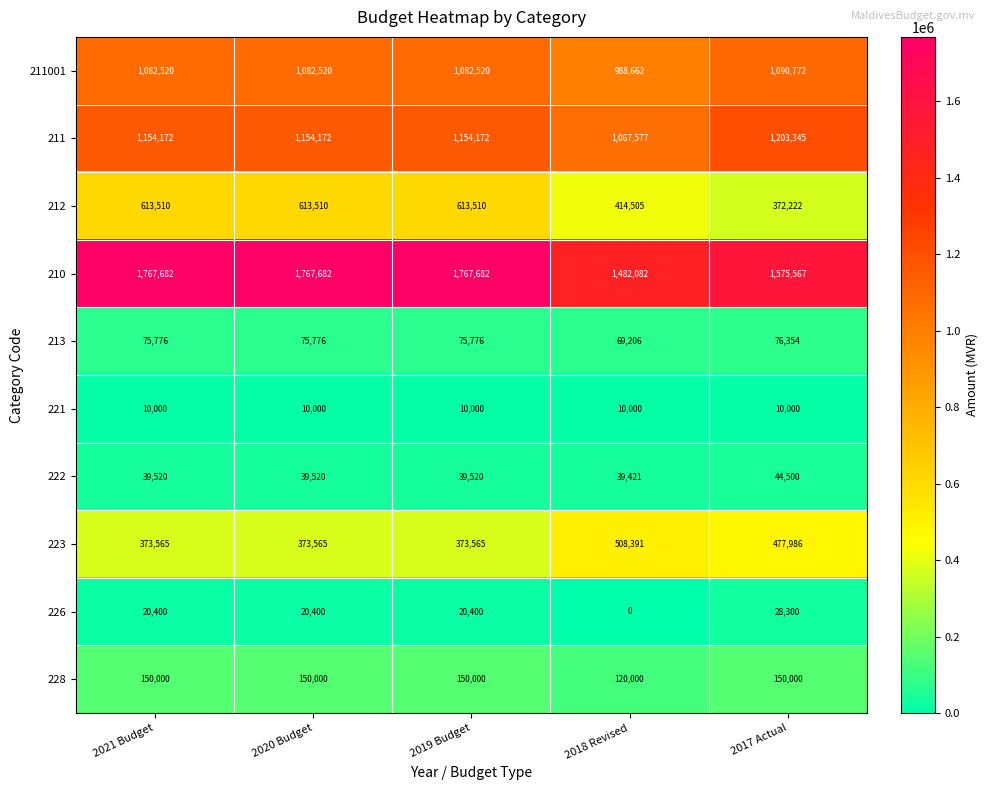

True or false: 212 has a value of 613510 at 2019 Budget.

True